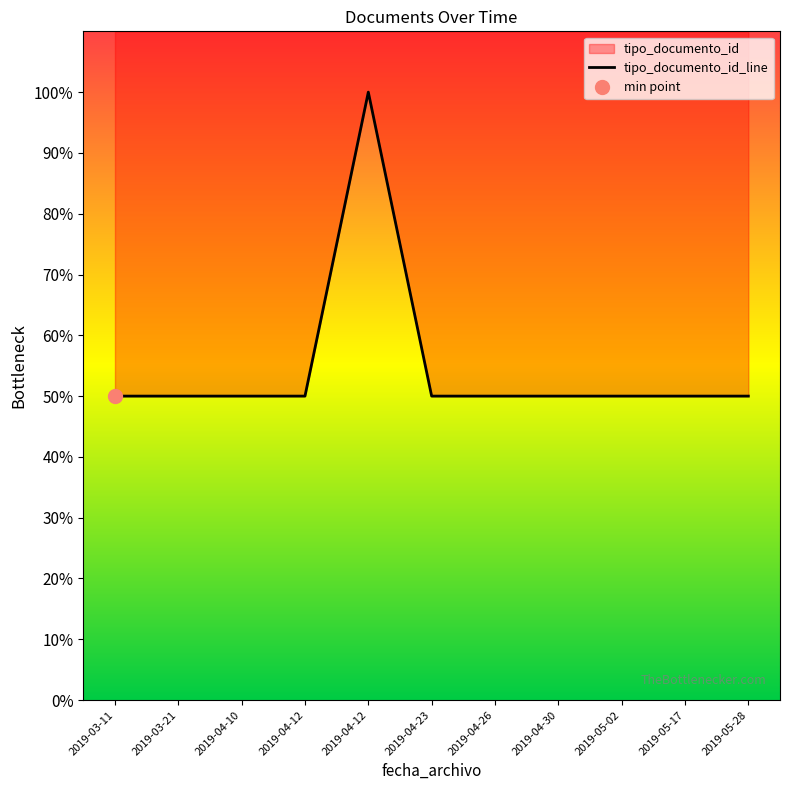

Is it true that the value at 2019-03-11 is 70?

False